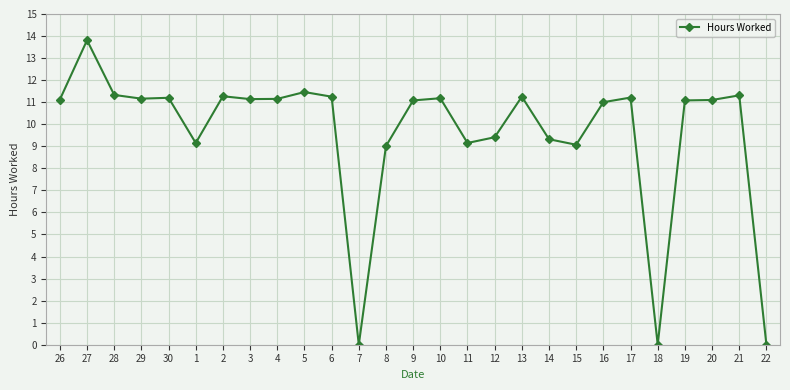

True or false: the data shows 6.4 at 18.

False